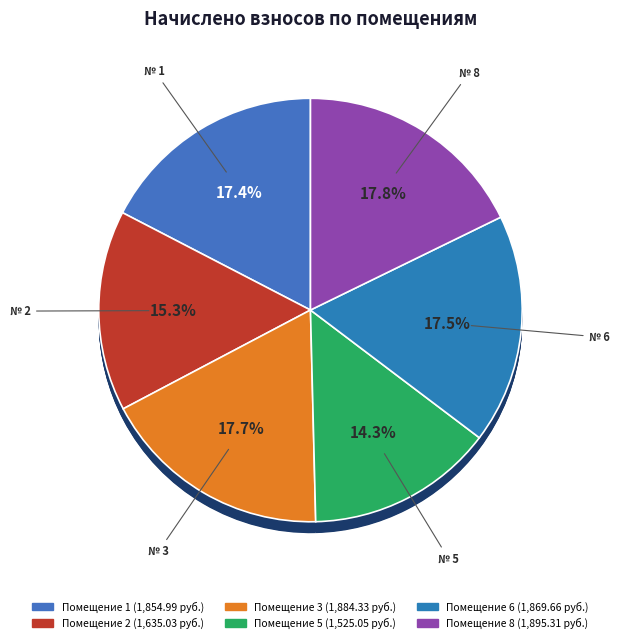

Combined, what portion of the pie is 5 and 1?

31.7%